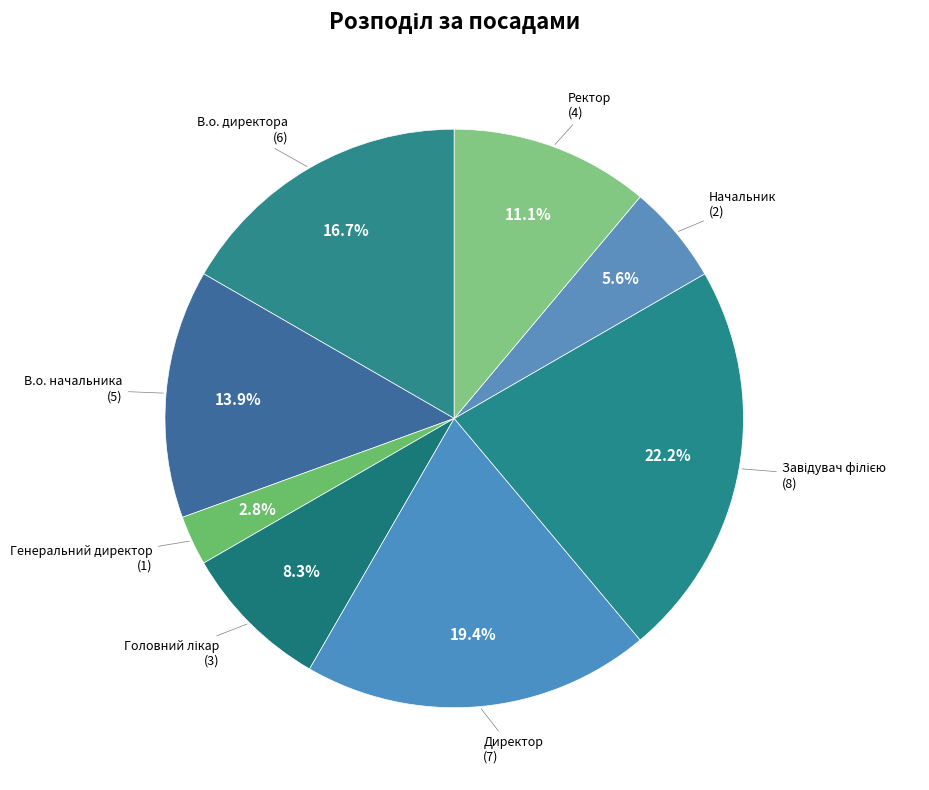

What percentage is NOT represented by Генеральний директор?

97.2%